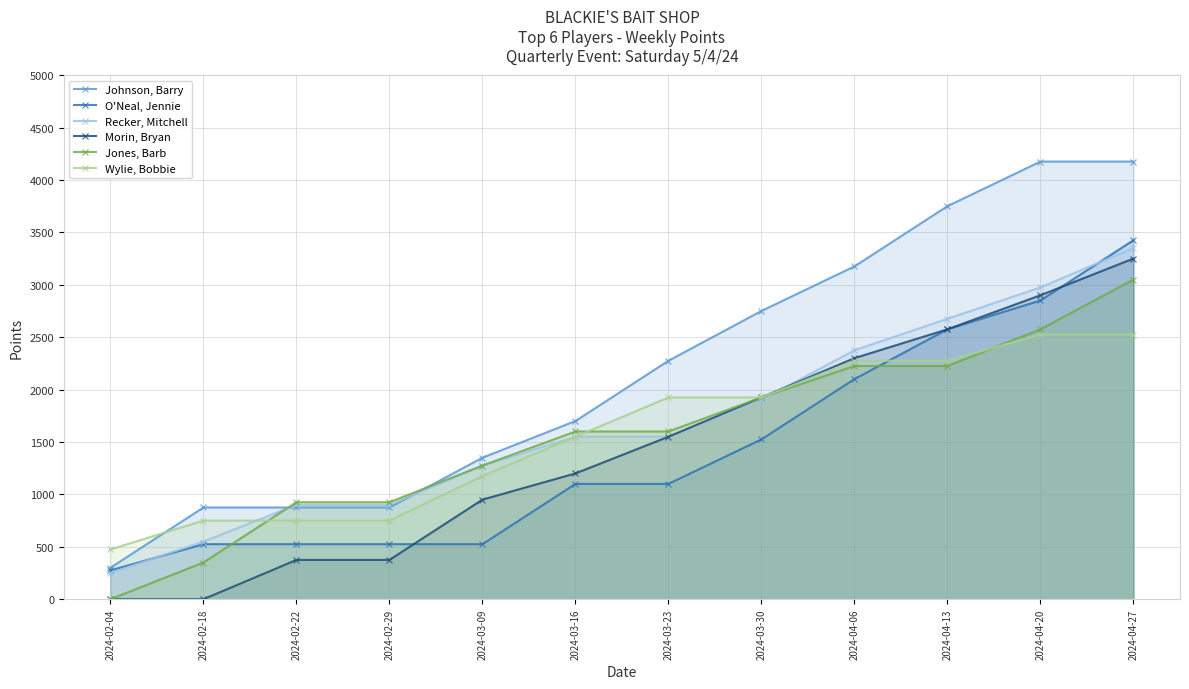

What is the difference between the Recker, Mitchell values at 2024-02-04 and 2024-03-23?

1300